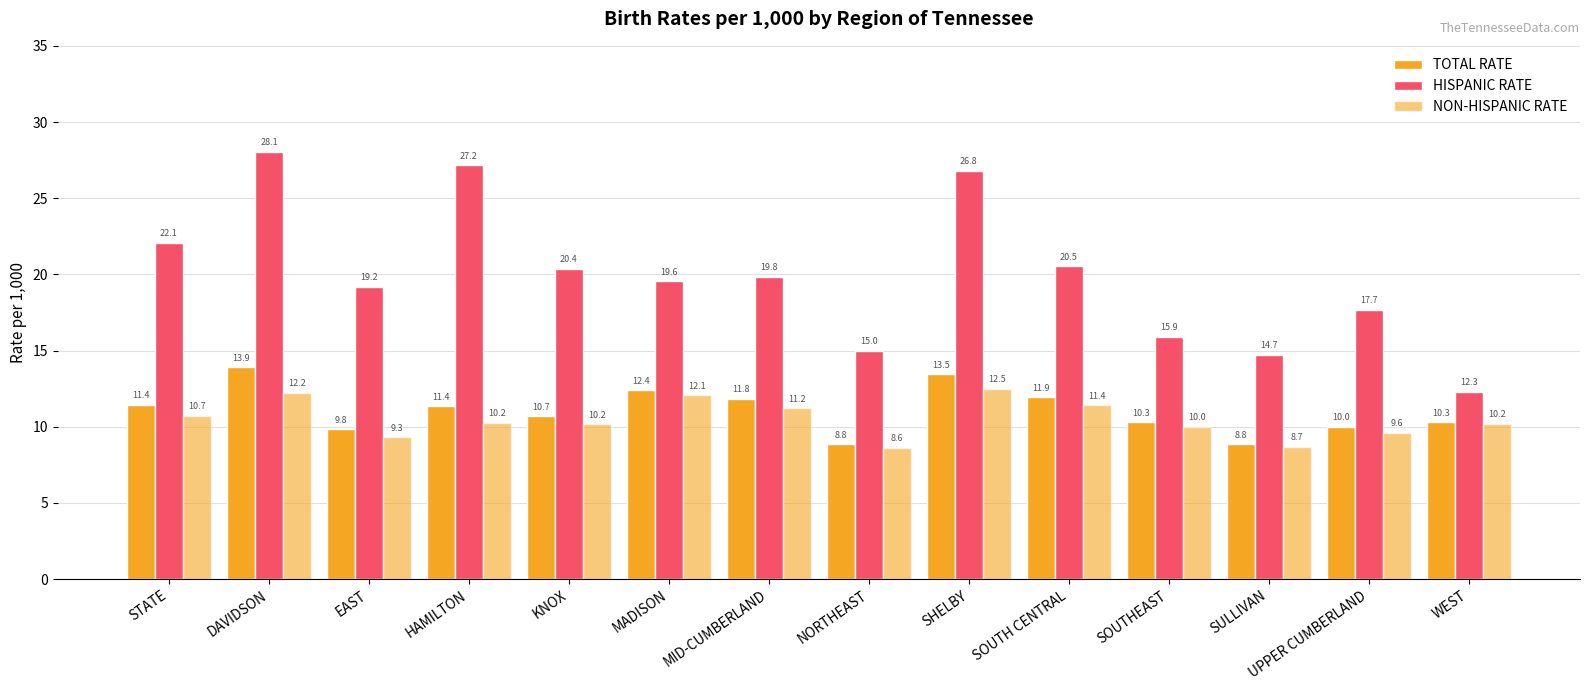

True or false: TOTAL RATE has a value of 5.6 at DAVIDSON.

False